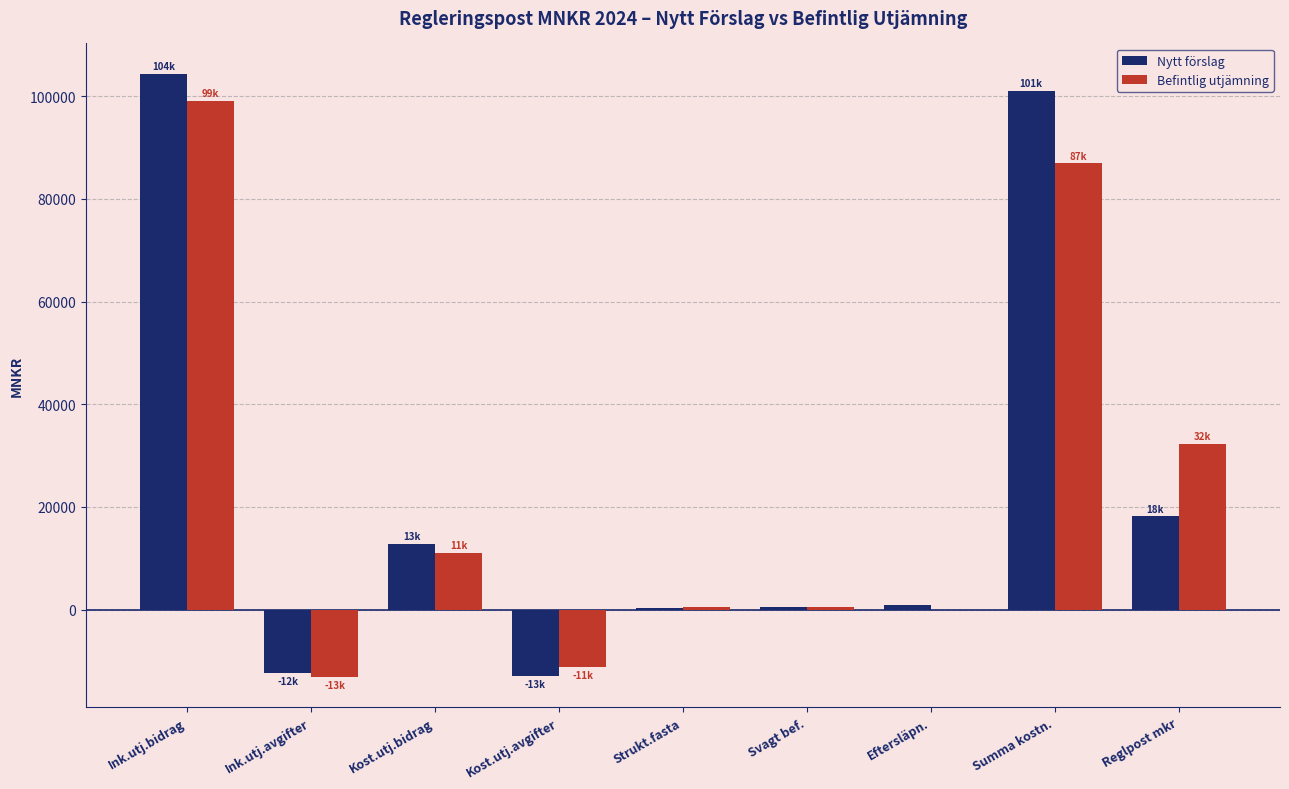

At which label does Befintlig utjämning first exceed 529?

Ink.utj.bidrag